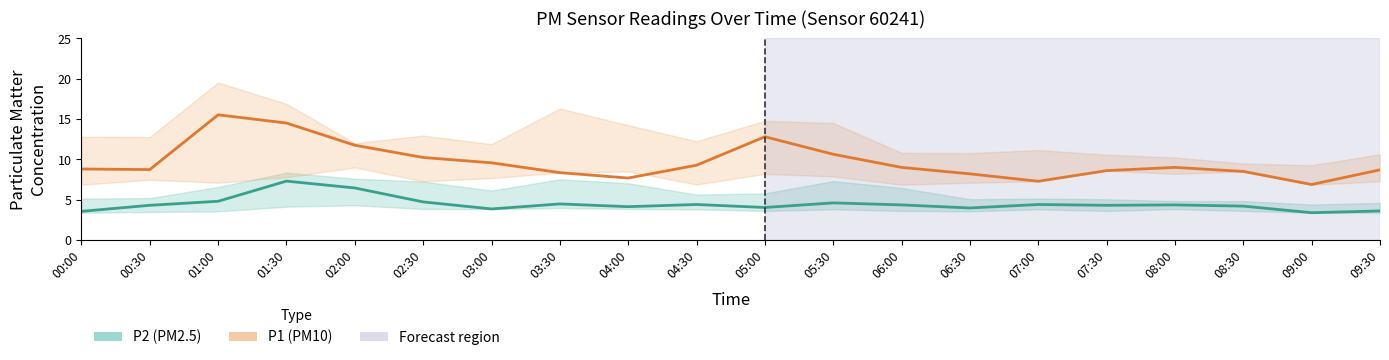

What are all the series names shown in the legend?

P1, P2